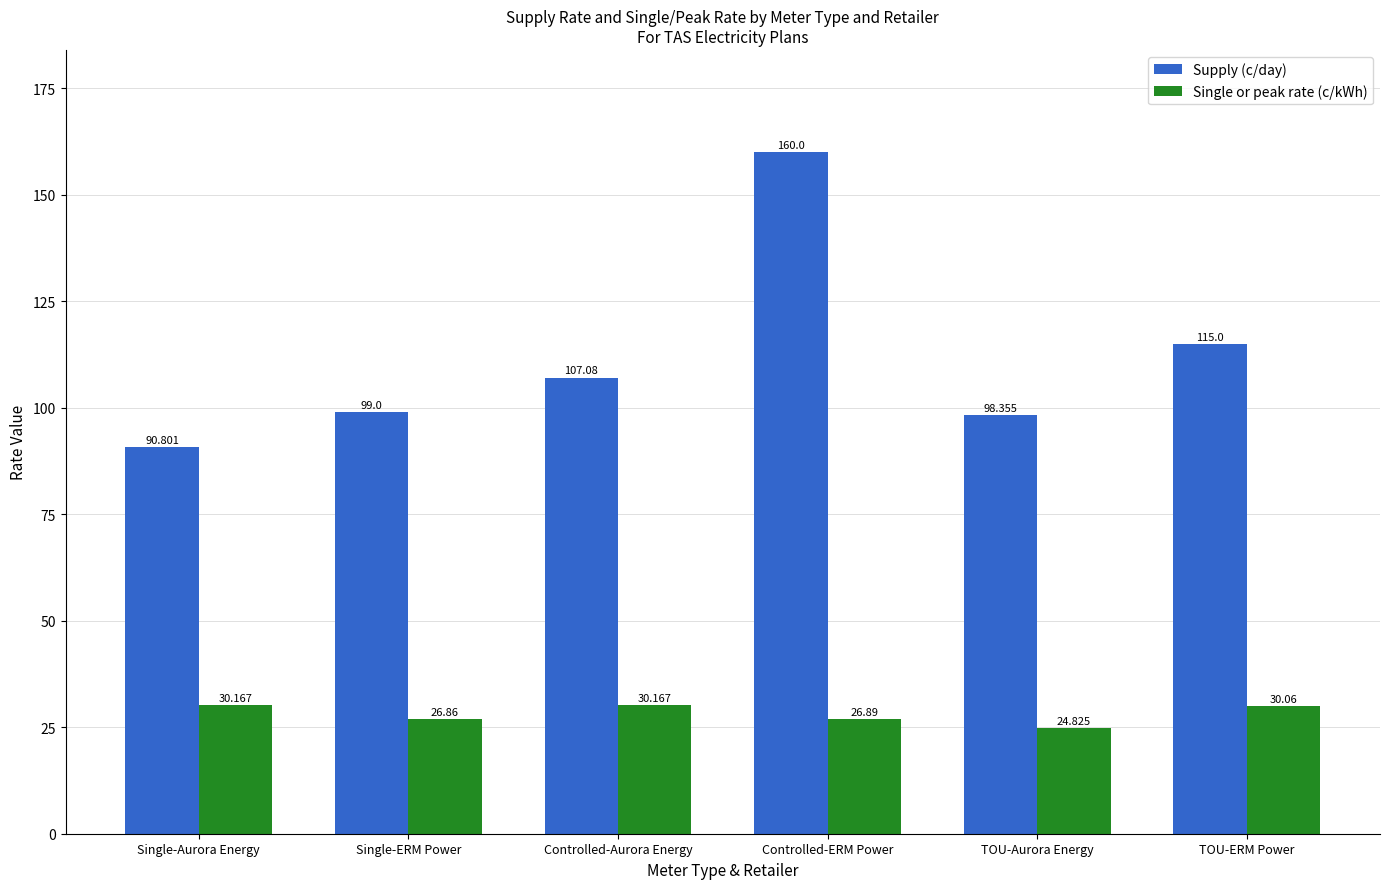

What position from the left is Controlled-ERM Power?

4